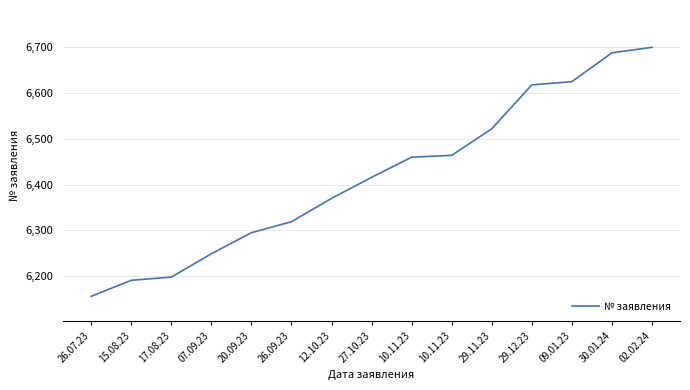

What is the difference between the values at 30.01.24 and 26.09.23?

369